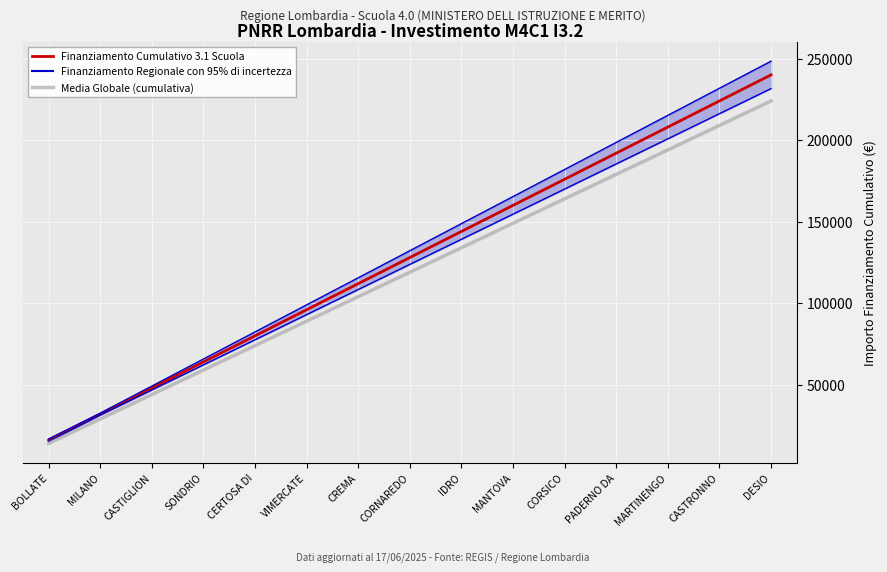

Reading left to right, list all the values displayed in this chart.

Finanziamento Cumulativo 3.1 Scuola: BOLLATE=16000	MILANO=32000	CASTIGLION=48000	SONDRIO=64000	CERTOSA DI=80000	VIMERCATE=96000	CREMA=112000	CORNAREDO=128000	IDRO=144000	MANTOVA=160000	CORSICO=176000	PADERNO DA=192000	MARTINENGO=208000	CASTRONNO=224000	DESIO=240000
Media Globale (cumulativa): BOLLATE=14000	MILANO=29000	CASTIGLION=44000	SONDRIO=59000	CERTOSA DI=74000	VIMERCATE=89000	CREMA=104000	CORNAREDO=119000	IDRO=134000	MANTOVA=149000	CORSICO=164000	PADERNO DA=179000	MARTINENGO=194000	CASTRONNO=209000	DESIO=224000